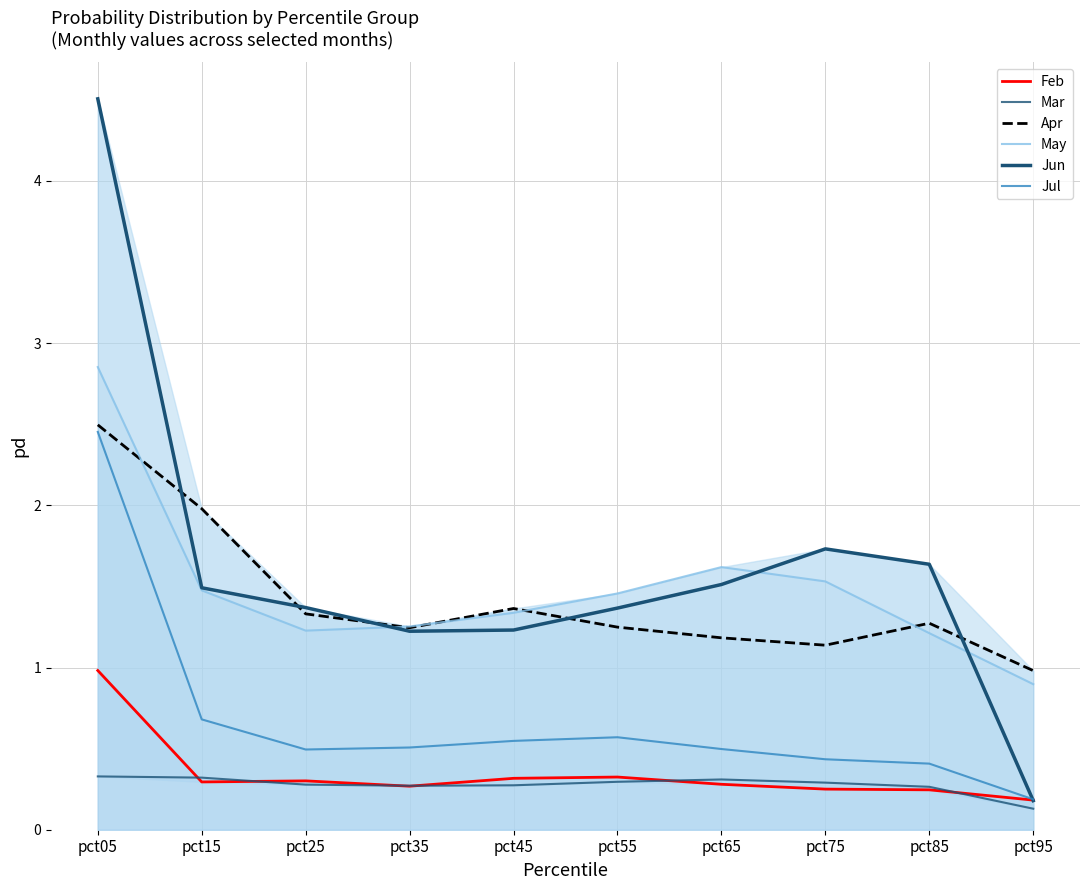

Between pct05 and pct25, which is larger?

pct05